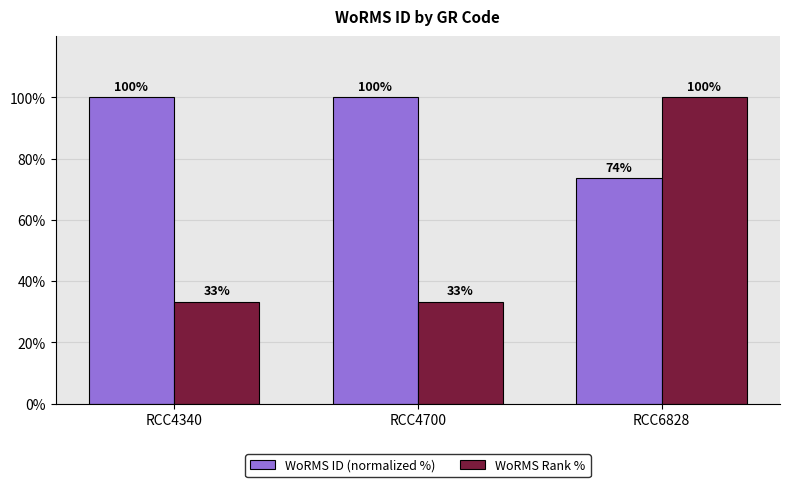

How many series are shown in this chart?

2